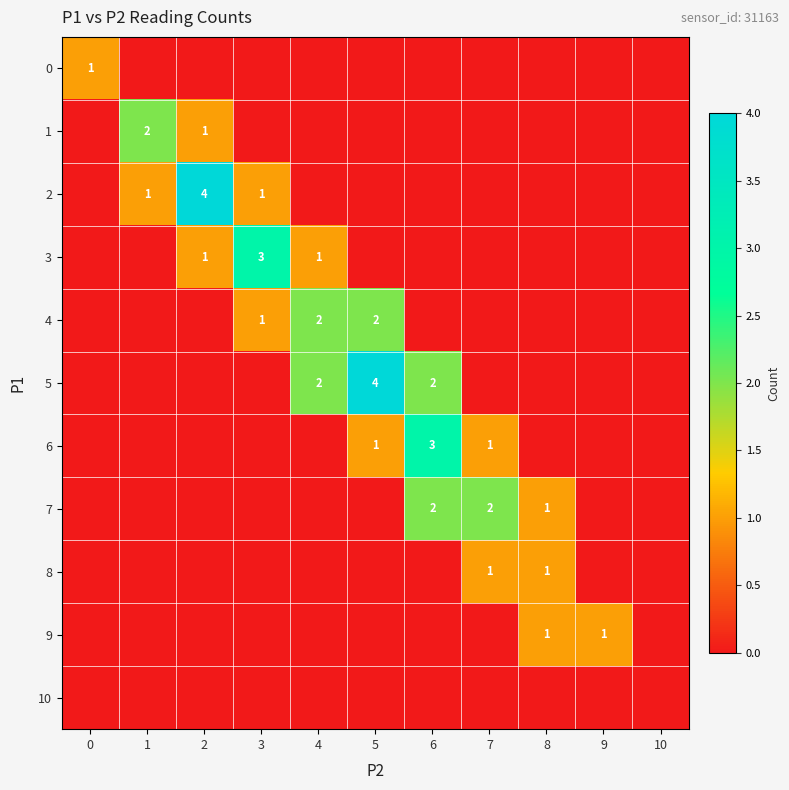

True or false: 5 has a value of 2 at 4.

True